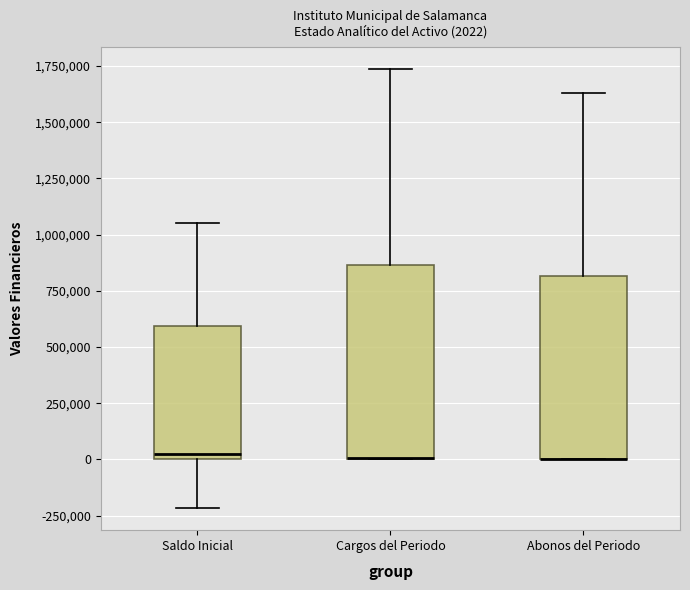

Comparing the boxes themselves (not the whiskers), which one is the tallest?

Cargos del Periodo